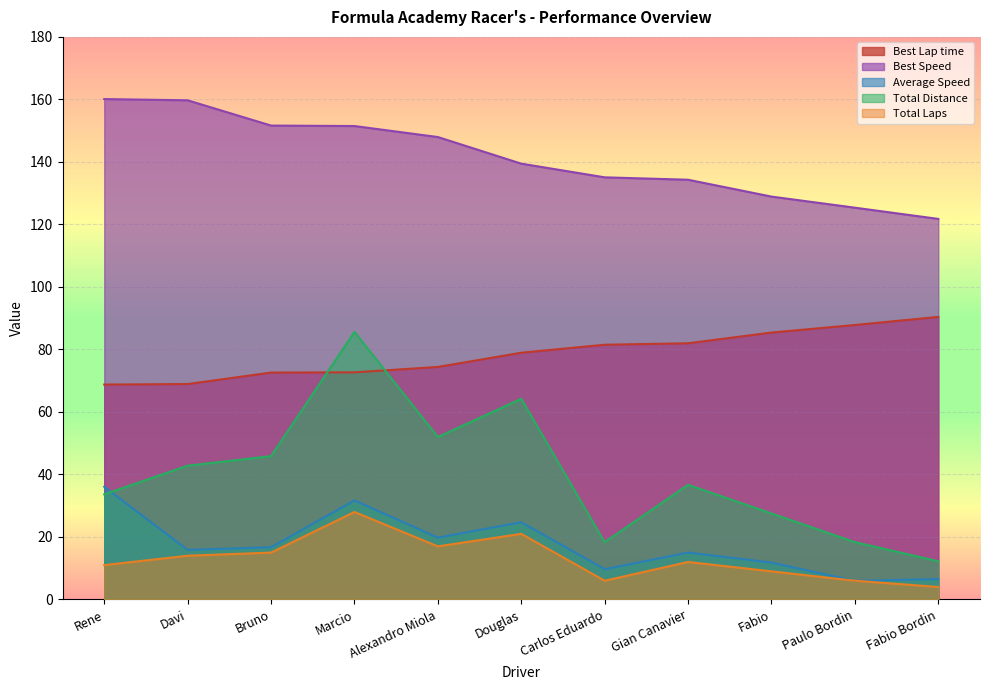

Count the number of data series in this chart.

5